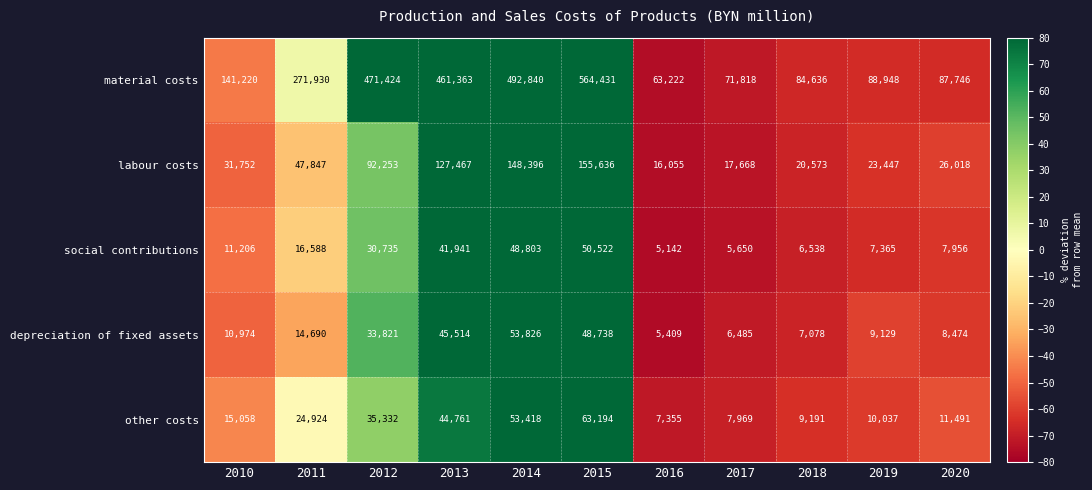

Rank the series at 2017 from highest to lowest value.

material costs, labour costs, other costs, depreciation of fixed assets, social contributions